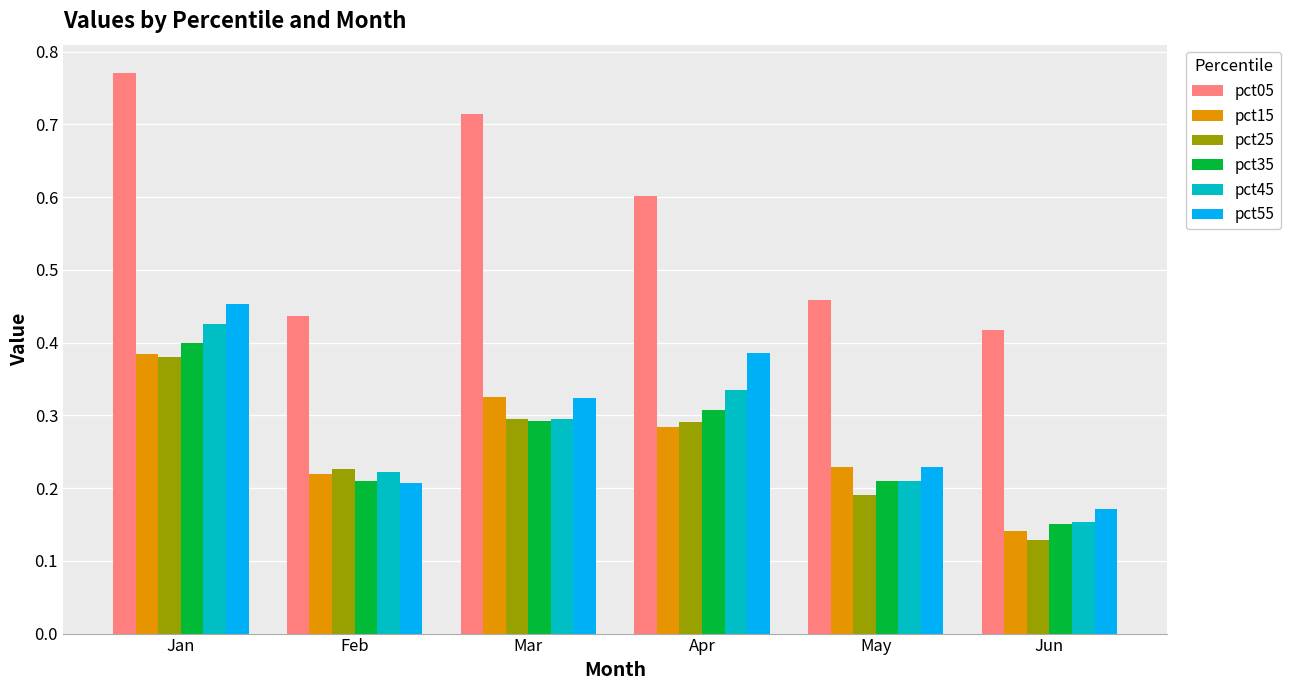

How many bars are there in total?

36